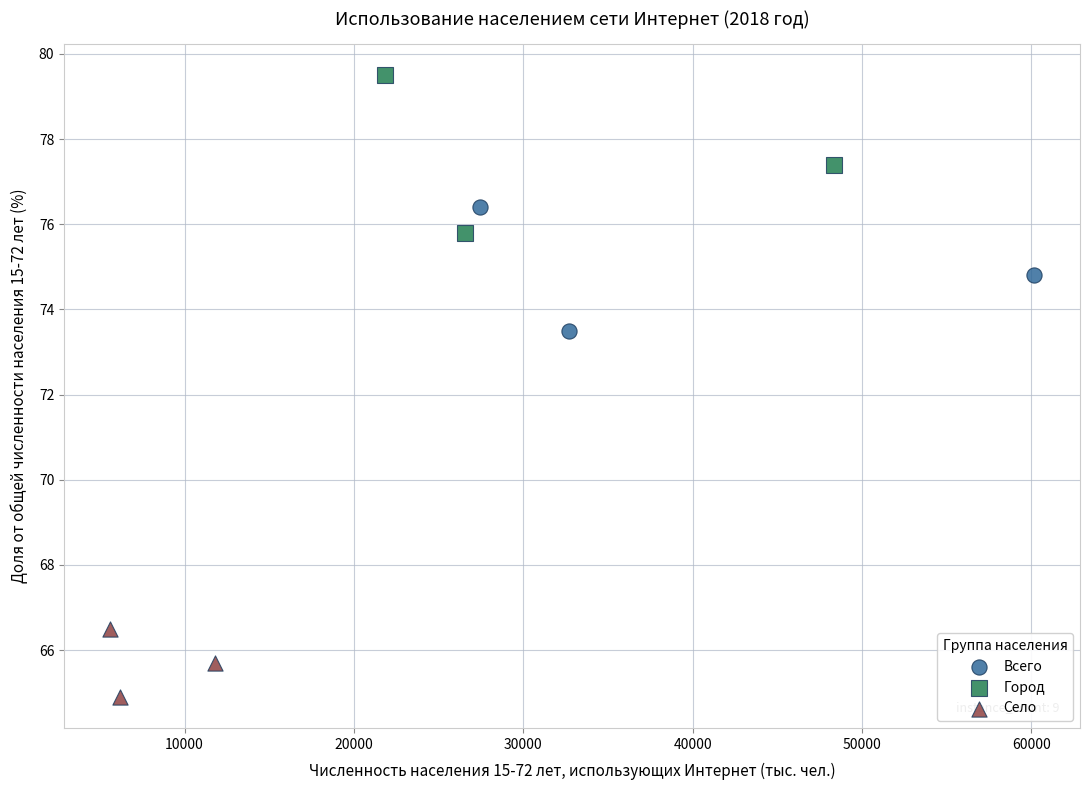

Which series contains the highest Y value?

Город